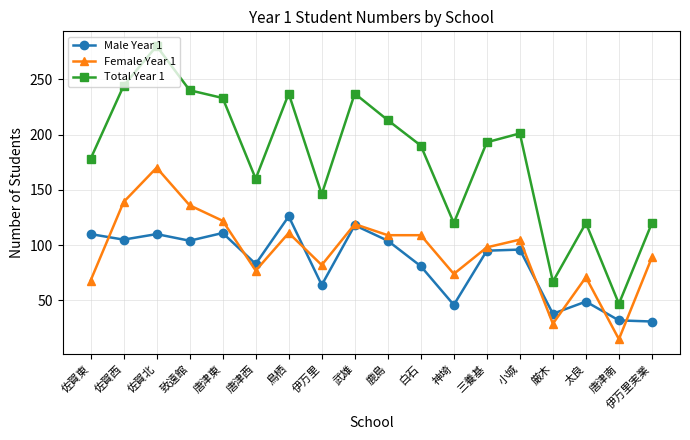

Where is the first local maximum for Total Year 1?

佐賀北